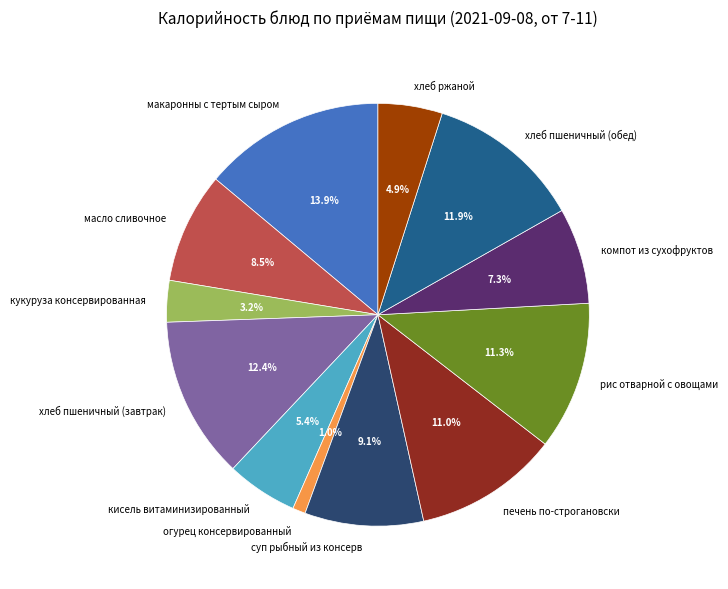

Between хлеб ржаной and хлеб пшеничный (завтрак), which is larger?

хлеб пшеничный (завтрак)